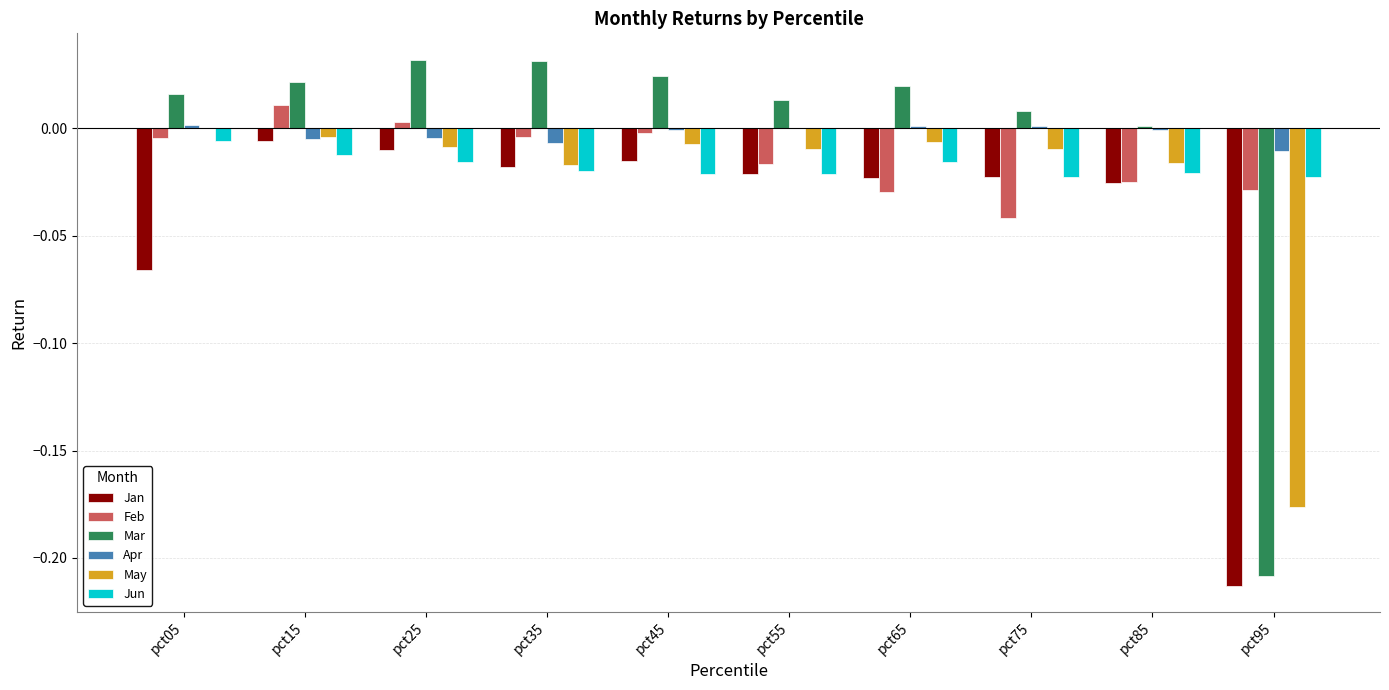

Is the value of May at pct35 greater than the value of Jan at pct25?

No